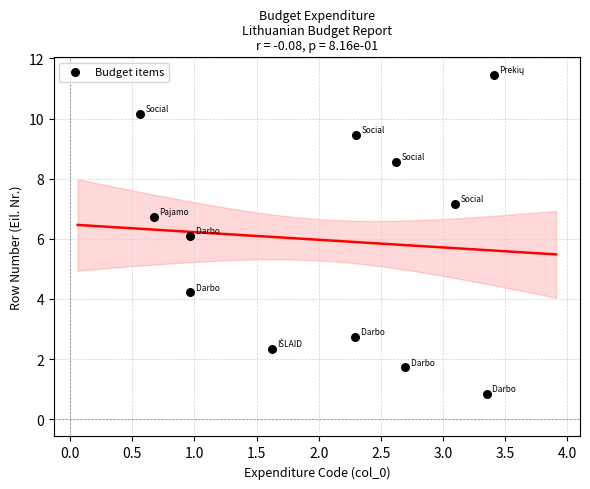

What is the range of Y values (max minus min)?

10.6